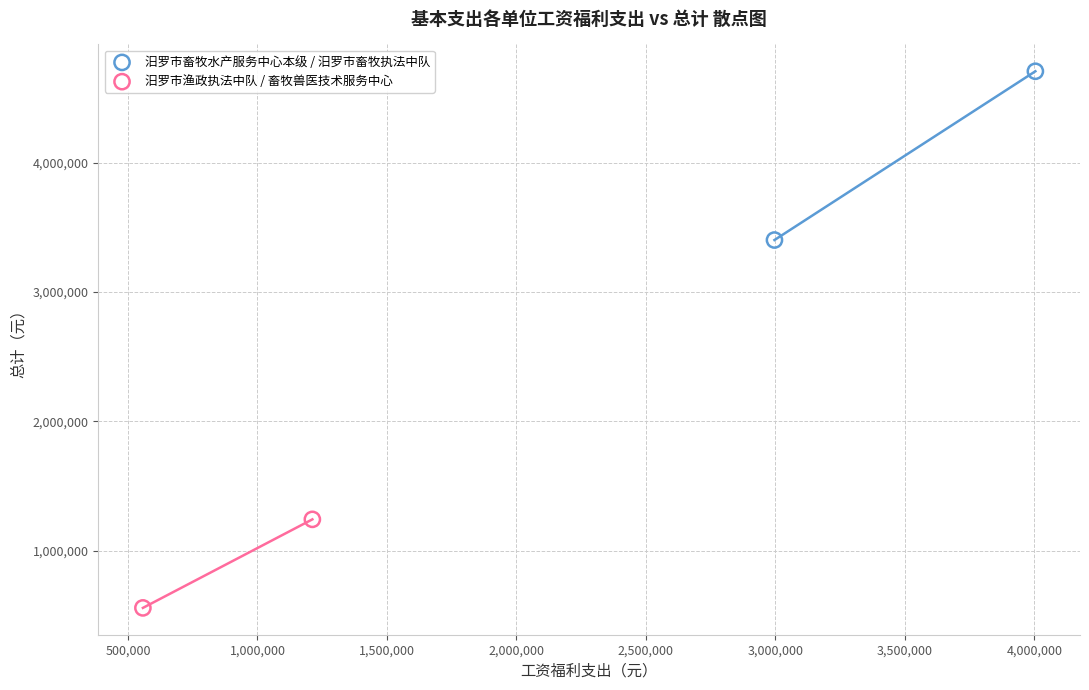

Which series contains the highest Y value?

汨罗市畜牧水产服务中心本级 / 汨罗市畜牧执法中队